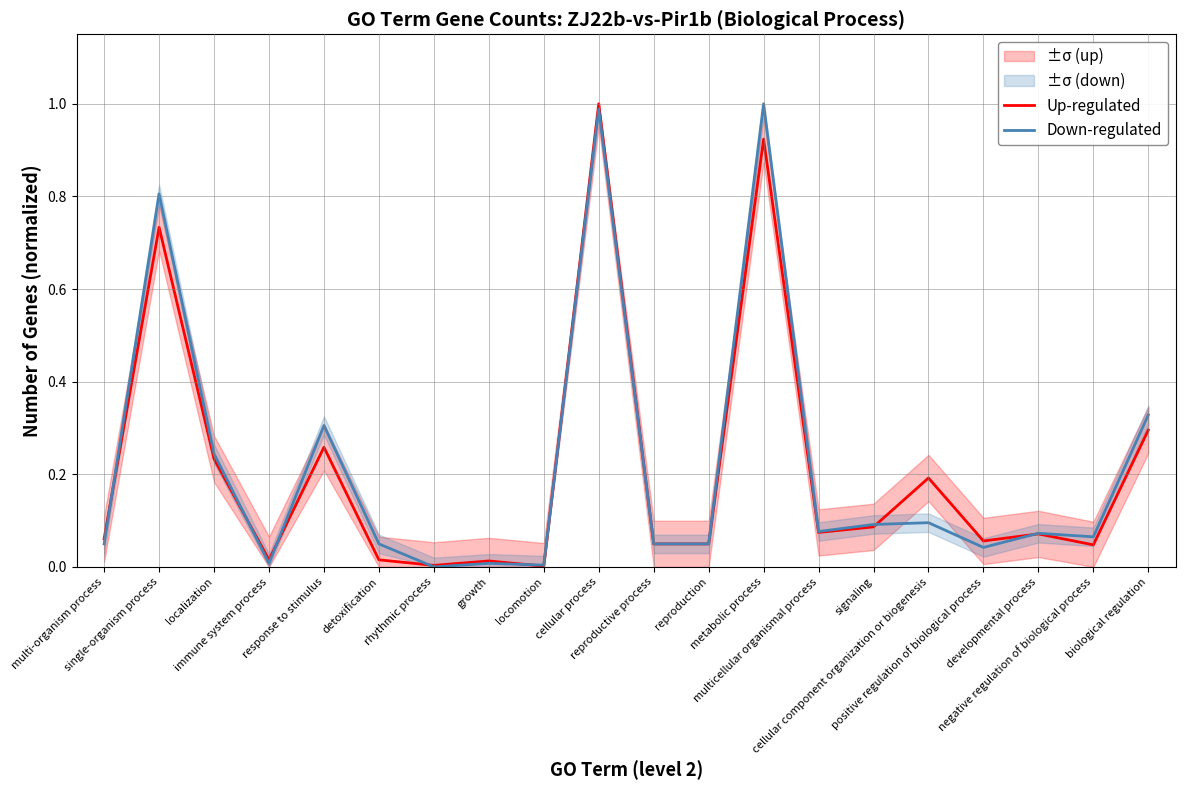

Rank the series at reproductive process from highest to lowest value.

Down-regulated, Up-regulated